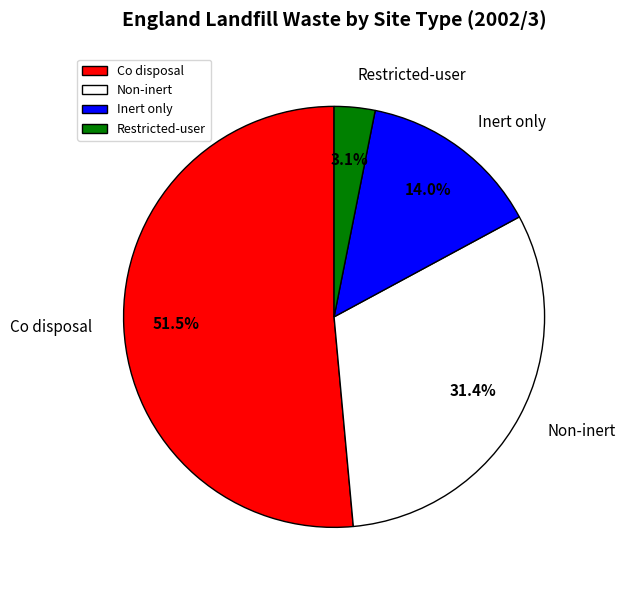

Which has a higher value, Non-inert or Co disposal?

Co disposal